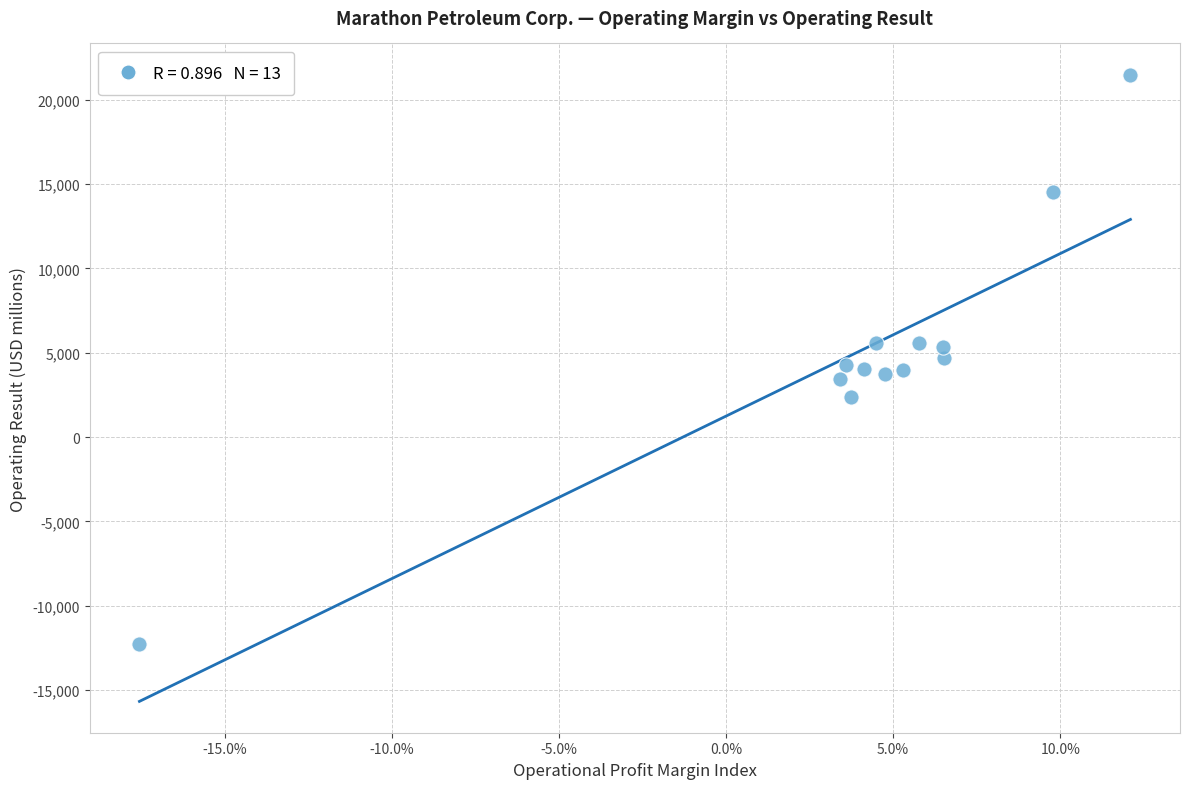

What is the range of Y values (max minus min)?

33716